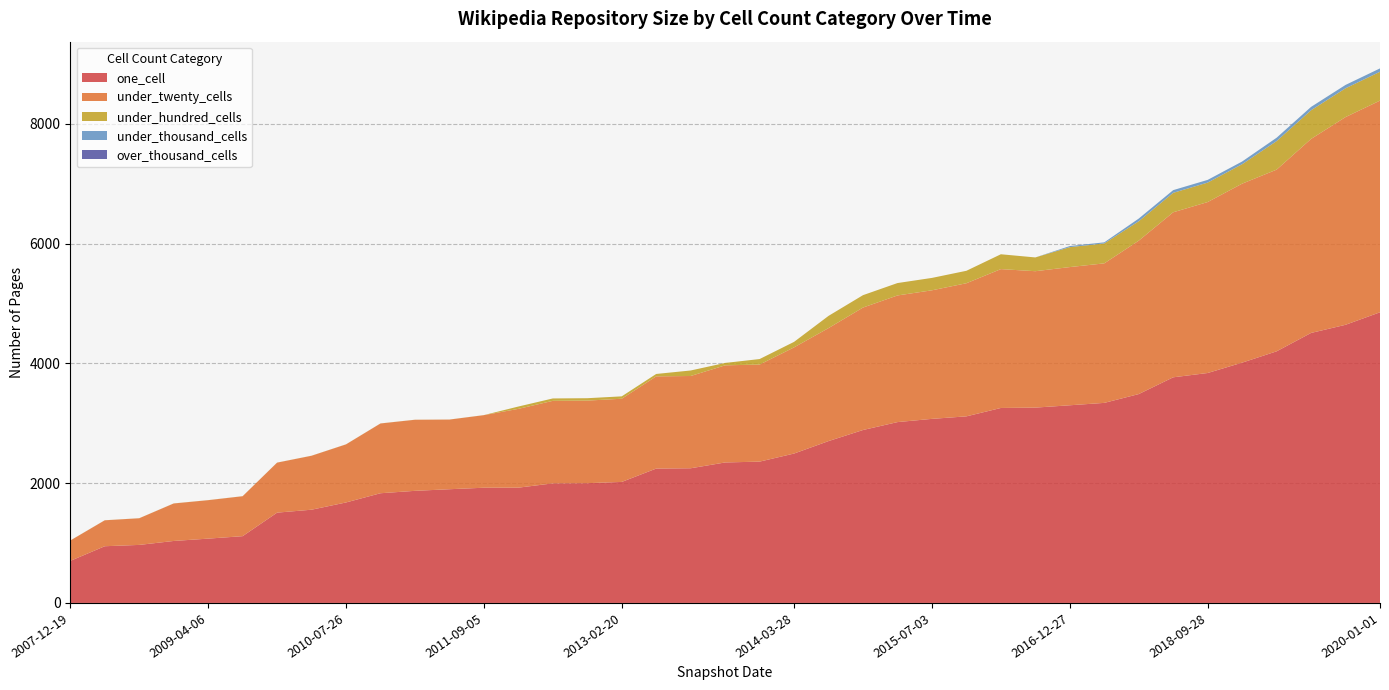

Reading right to left, extract all data points from this chart.

one_cell: 4854	4645	4509	4202	4013	3840	3768	3488	3341	3301	3262	3256	3116	3074	3020	2888	2703	2495	2360	2346	2249	2244	2021	2000	1997	1925	1924	1899	1872	1832	1678	1557	1508	1115	1074	1035	969	947	702
under_twenty_cells: 3535	3469	3240	3034	2989	2855	2756	2562	2330	2308	2278	2319	2223	2147	2115	2045	1887	1773	1621	1622	1541	1540	1389	1379	1378	1316	1212	1163	1187	1165	970	901	835	667	642	626	445	433	340
under_hundred_cells: 482	481	479	477	325	325	325	324	333	333	230	248	208	207	207	207	204	92	92	40	92	40	40	40	40	39	1	1	1	1	1	1	1	1	1	1	1	1	1
under_thousand_cells: 56	56	56	56	45	45	45	45	18	18	0	0	0	0	0	0	0	0	0	0	0	0	0	0	0	0	0	0	0	0	0	0	0	0	0	0	0	0	0
over_thousand_cells: 0	0	0	0	0	0	0	0	0	0	0	0	0	0	0	0	0	0	0	0	0	0	0	0	0	0	0	0	0	0	0	0	0	0	0	0	0	0	0